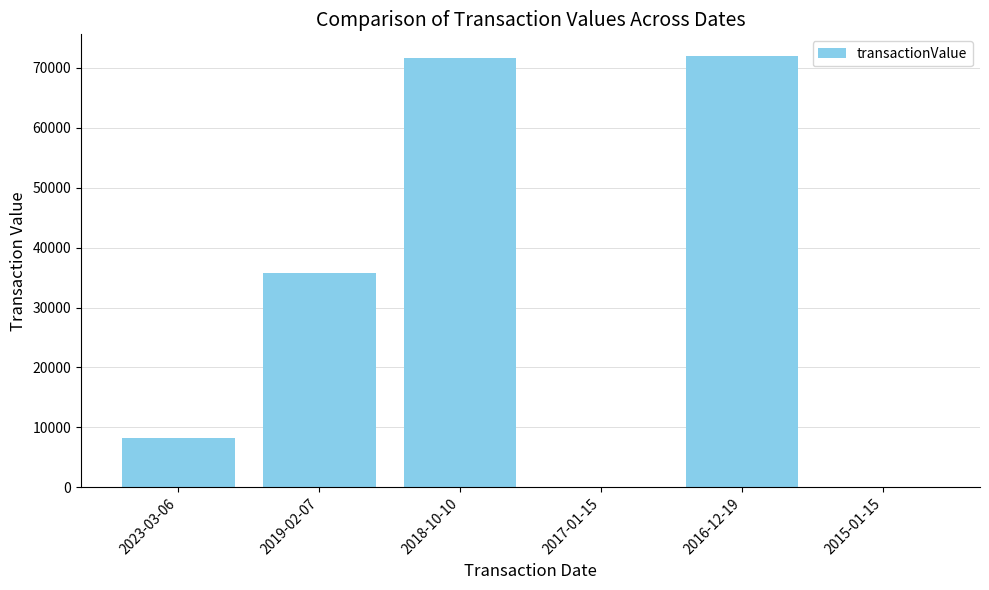

What is the sum of all values?

187743